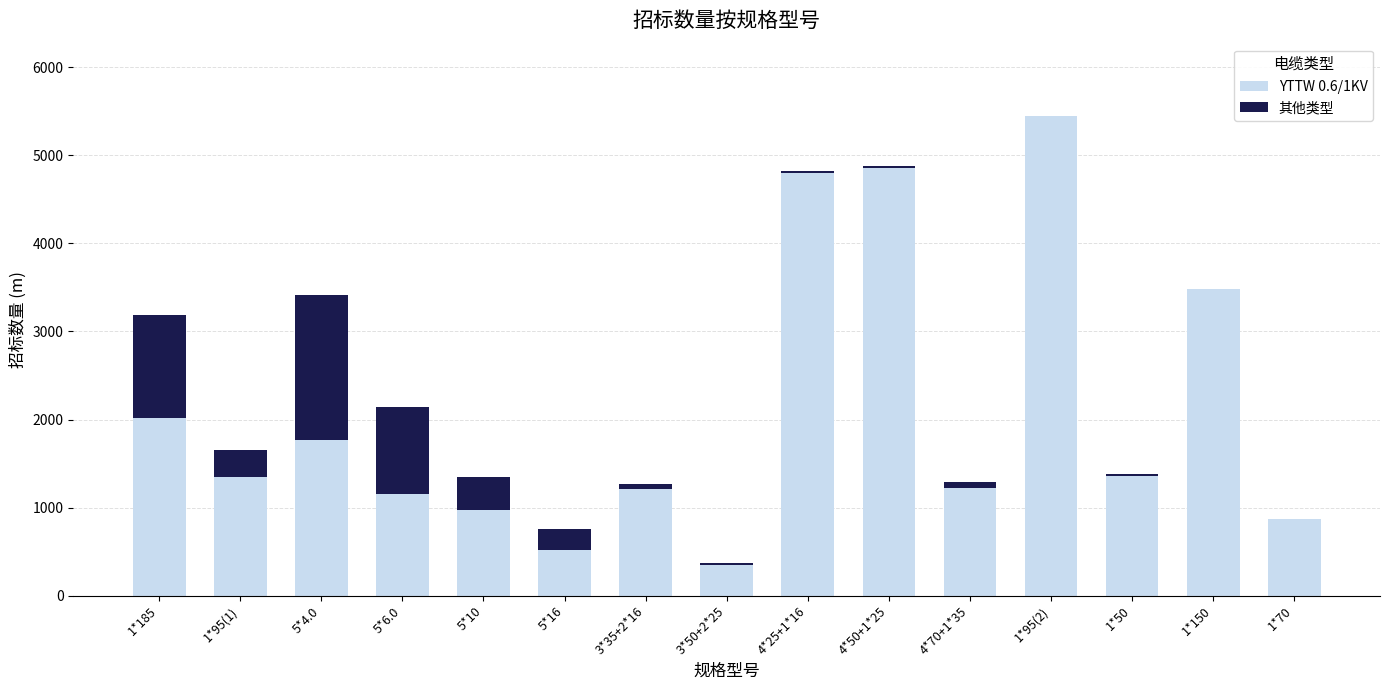

What is the average value of the YTTW 0.6/1KV series?

2091